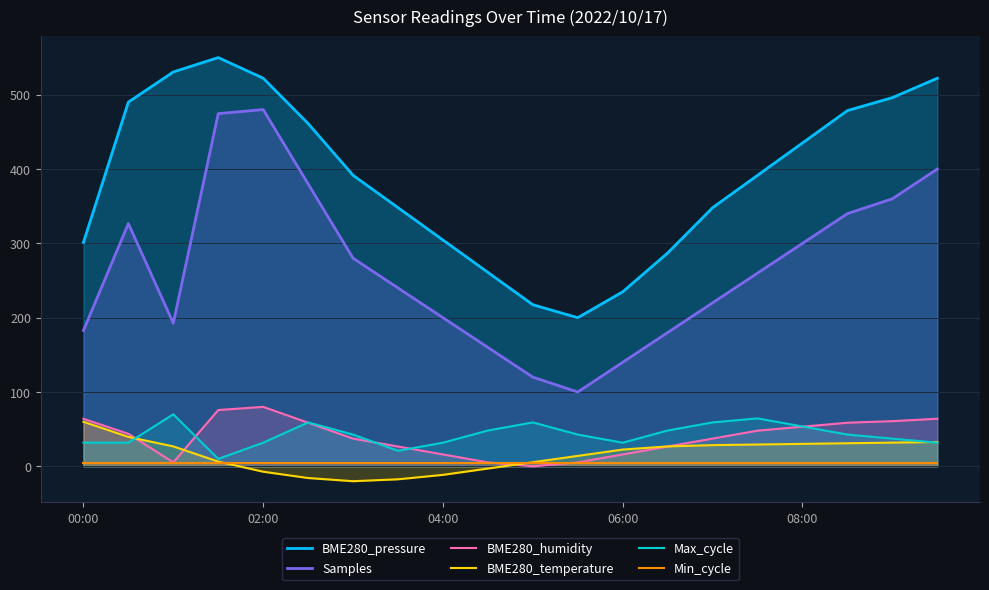

True or false: Samples and BME280_pressure cross at least once.

False